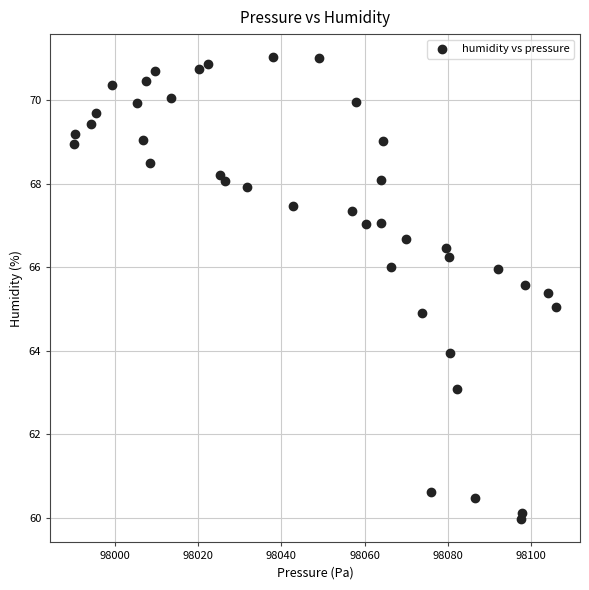

What is the range of Y values (max minus min)?

11.1